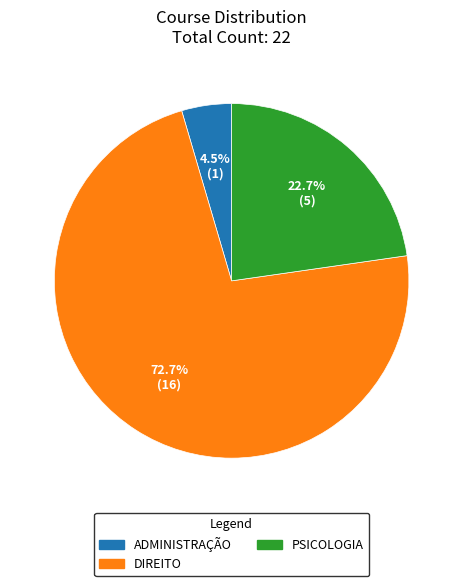

Does DIREITO represent more than half of the total?

Yes